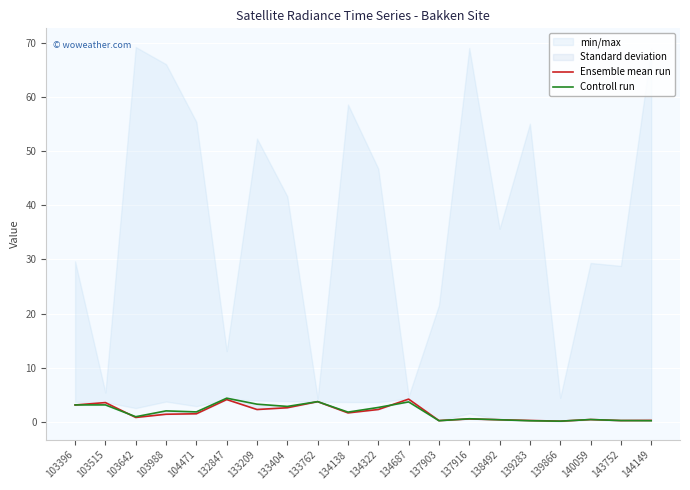

Is it true that Ensemble mean run equals 2.6 at 133404?

True